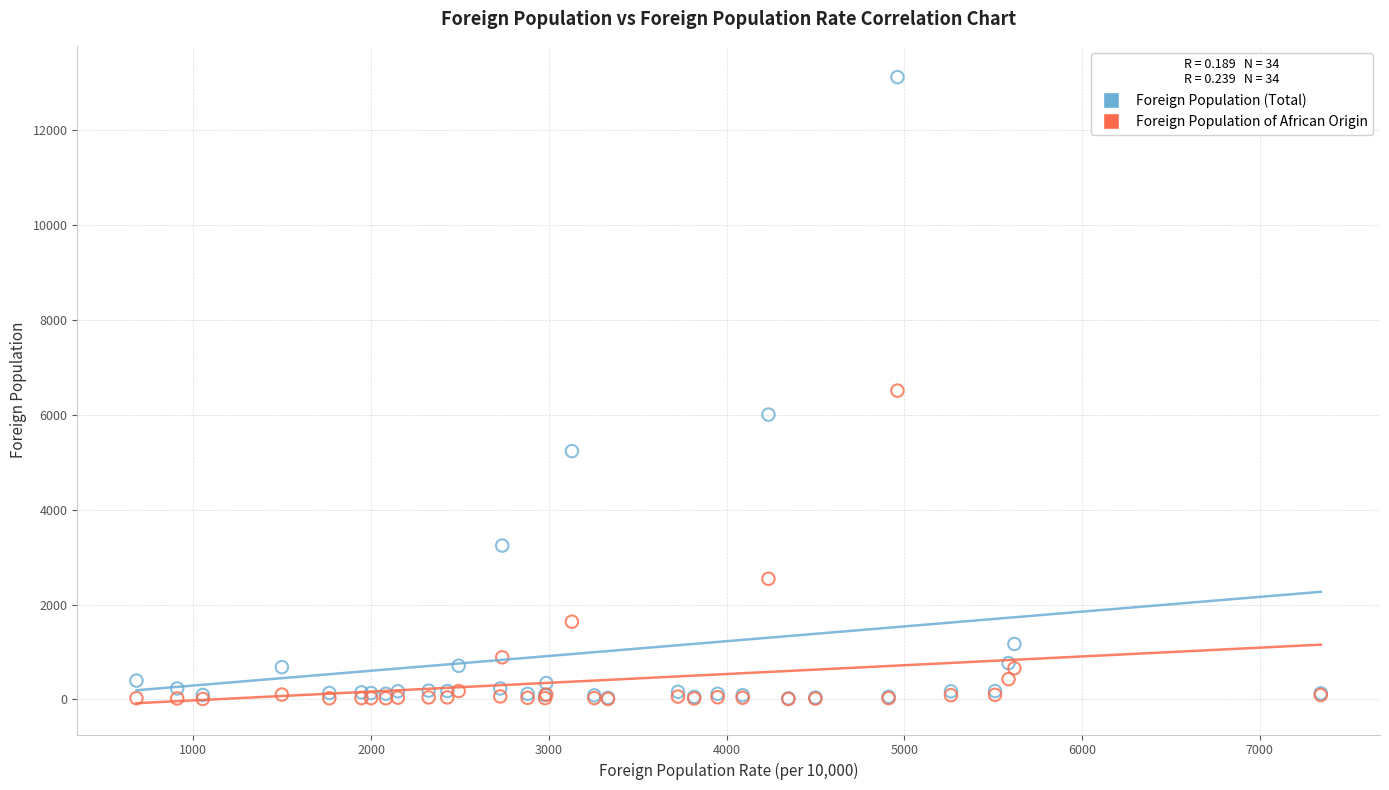

What are all the series names shown in the legend?

Foreign Population (Total), Foreign Population of African Origin